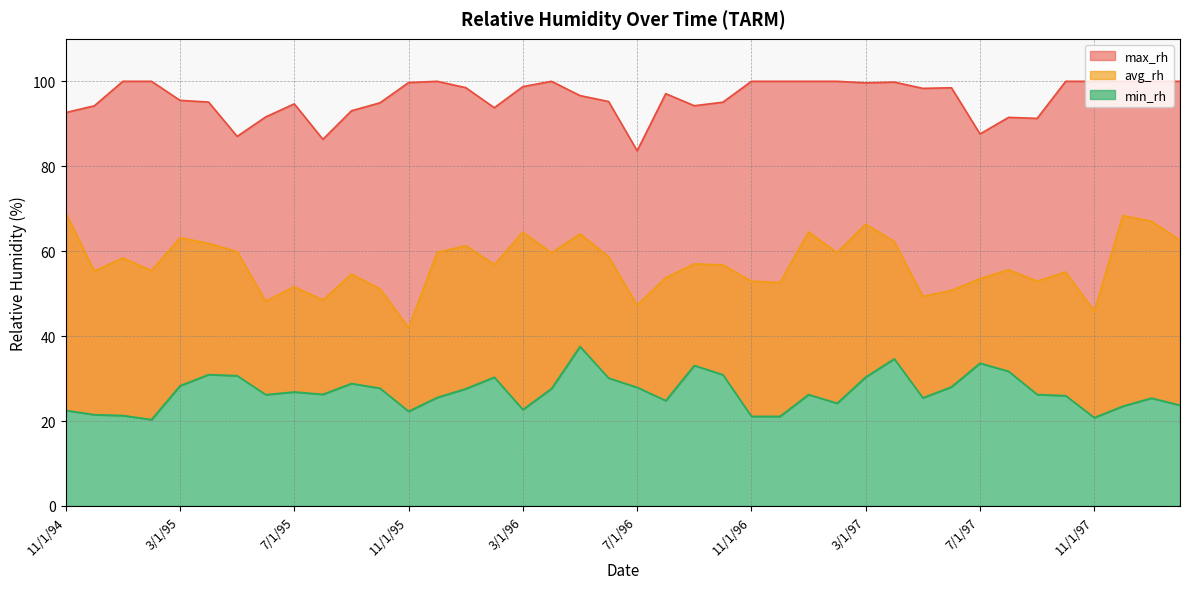

Reading left to right, list all the values displayed in this chart.

avg_rh: 11/1/94=69.0	12/1/94=55.3	1/1/95=58.4	2/1/95=55.4	3/1/95=63.2	4/1/95=61.8	5/1/95=59.9	6/1/95=48.2	7/1/95=51.6	8/1/95=48.5	9/1/95=54.6	10/1/95=51.1	11/1/95=42.0	12/1/95=59.7	1/1/96=61.3	2/1/96=56.9	3/1/96=64.5	4/1/96=59.6	5/1/96=64.1	6/1/96=58.7	7/1/96=47.3	8/1/96=53.7	9/1/96=57.0	10/1/96=56.8	11/1/96=52.9	12/1/96=52.6	1/1/97=64.5	2/1/97=59.7	3/1/97=66.3	4/1/97=62.3	5/1/97=49.3	6/1/97=50.8	7/1/97=53.5	8/1/97=55.6	9/1/97=52.9	10/1/97=55.1	11/1/97=45.9	12/1/97=68.4	1/1/98=67.1	2/1/98=62.6
min_rh: 11/1/94=22.5	12/1/94=21.5	1/1/95=21.3	2/1/95=20.3	3/1/95=28.3	4/1/95=30.9	5/1/95=30.7	6/1/95=26.2	7/1/95=26.9	8/1/95=26.3	9/1/95=28.8	10/1/95=27.7	11/1/95=22.3	12/1/95=25.5	1/1/96=27.6	2/1/96=30.3	3/1/96=22.7	4/1/96=27.6	5/1/96=37.5	6/1/96=30.1	7/1/96=27.9	8/1/96=24.8	9/1/96=33.1	10/1/96=30.9	11/1/96=21.1	12/1/96=21.1	1/1/97=26.2	2/1/97=24.2	3/1/97=30.4	4/1/97=34.6	5/1/97=25.5	6/1/97=28.0	7/1/97=33.6	8/1/97=31.7	9/1/97=26.2	10/1/97=26.0	11/1/97=20.8	12/1/97=23.5	1/1/98=25.4	2/1/98=23.7
max_rh: 11/1/94=92.6	12/1/94=94.2	1/1/95=100.0	2/1/95=100.0	3/1/95=95.5	4/1/95=95.1	5/1/95=87.0	6/1/95=91.6	7/1/95=94.7	8/1/95=86.3	9/1/95=93.1	10/1/95=94.9	11/1/95=99.7	12/1/95=100.0	1/1/96=98.5	2/1/96=93.8	3/1/96=98.8	4/1/96=100.0	5/1/96=96.6	6/1/96=95.2	7/1/96=83.7	8/1/96=97.1	9/1/96=94.2	10/1/96=95.1	11/1/96=100.0	12/1/96=100.0	1/1/97=100.0	2/1/97=100.0	3/1/97=99.6	4/1/97=99.8	5/1/97=98.3	6/1/97=98.5	7/1/97=87.6	8/1/97=91.5	9/1/97=91.3	10/1/97=100.0	11/1/97=100.0	12/1/97=100.0	1/1/98=100.0	2/1/98=100.0